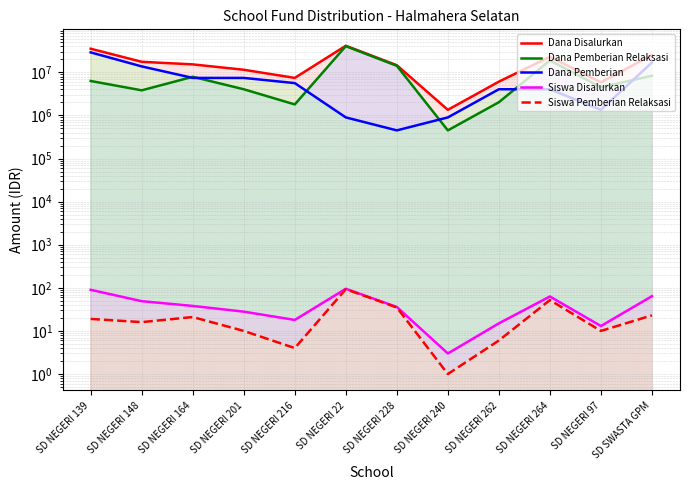

Reading left to right, what are all the values shown in this chart?

Dana Disalurkan: 35325000	17550000	15300000	11475000	7425000	41400000	14625000	1350000	6075000	22950000	5850000	25200000
Dana Pemberian Relaksasi: 6300000	3825000	7875000	4050000	1800000	40500000	14175000	450000	2025000	18900000	4500000	8325000
Dana Pemberian: 29025000	13725000	7425000	7425000	5625000	900000	450000	900000	4050000	4050000	1350000	16875000
Siswa Disalurkan: 90	49	38	28	18	95	36	3	15	63	13	64
Siswa Pemberian Relaksasi: 19	16	21	10	4	93	35	1	6	52	10	23